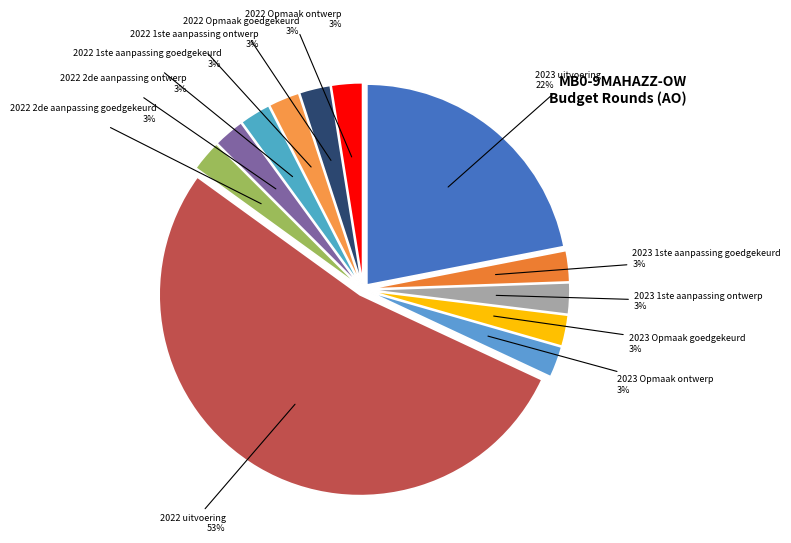

How many slices are in this pie chart?

12